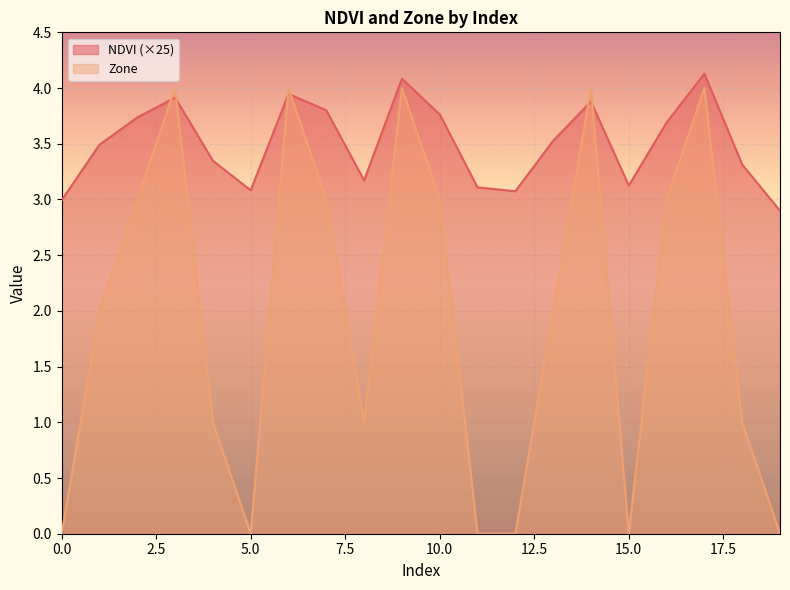

What is the sum of the NDVI values at 18 and 15?

6.4